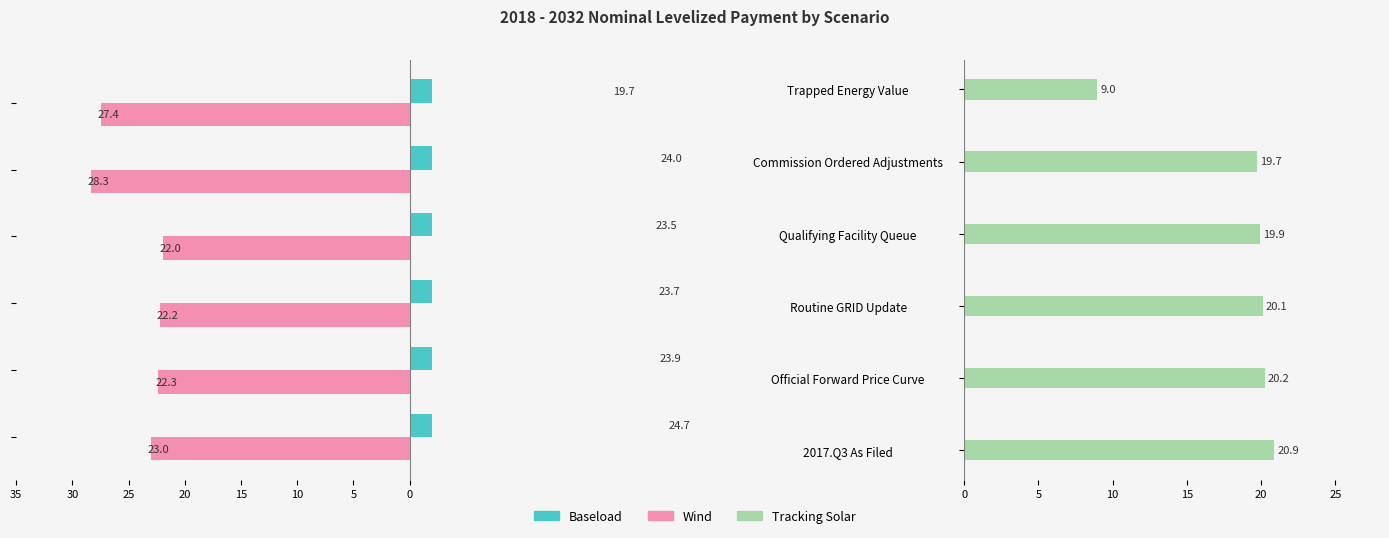

What are all the series names shown in the legend?

Baseload, Wind, Tracking Solar